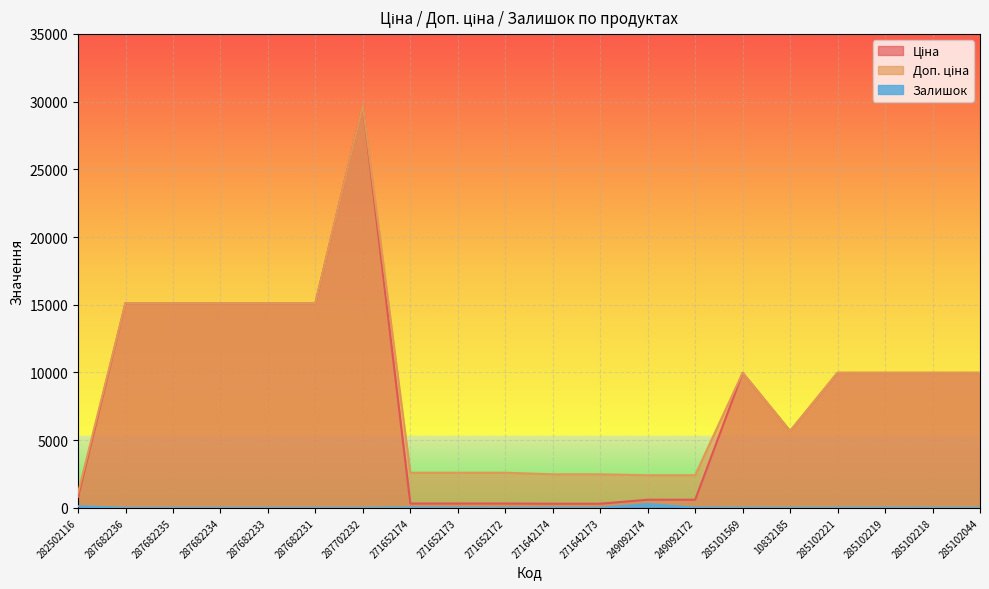

What is the approximate value of Доп. ціна at 287682233?

15120.0